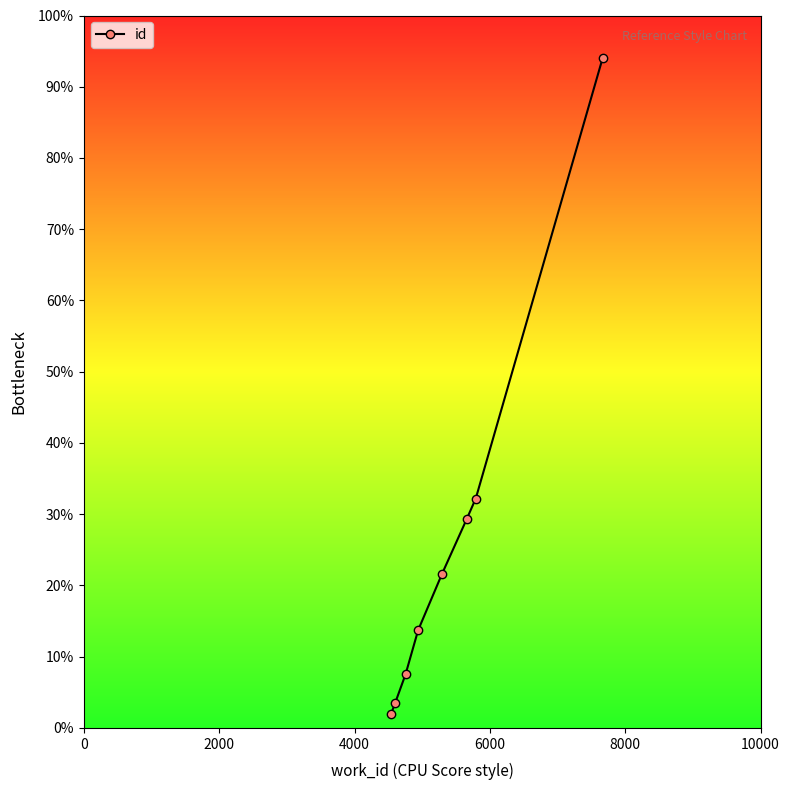

What is the value of the 3rd point from the left?

7.5